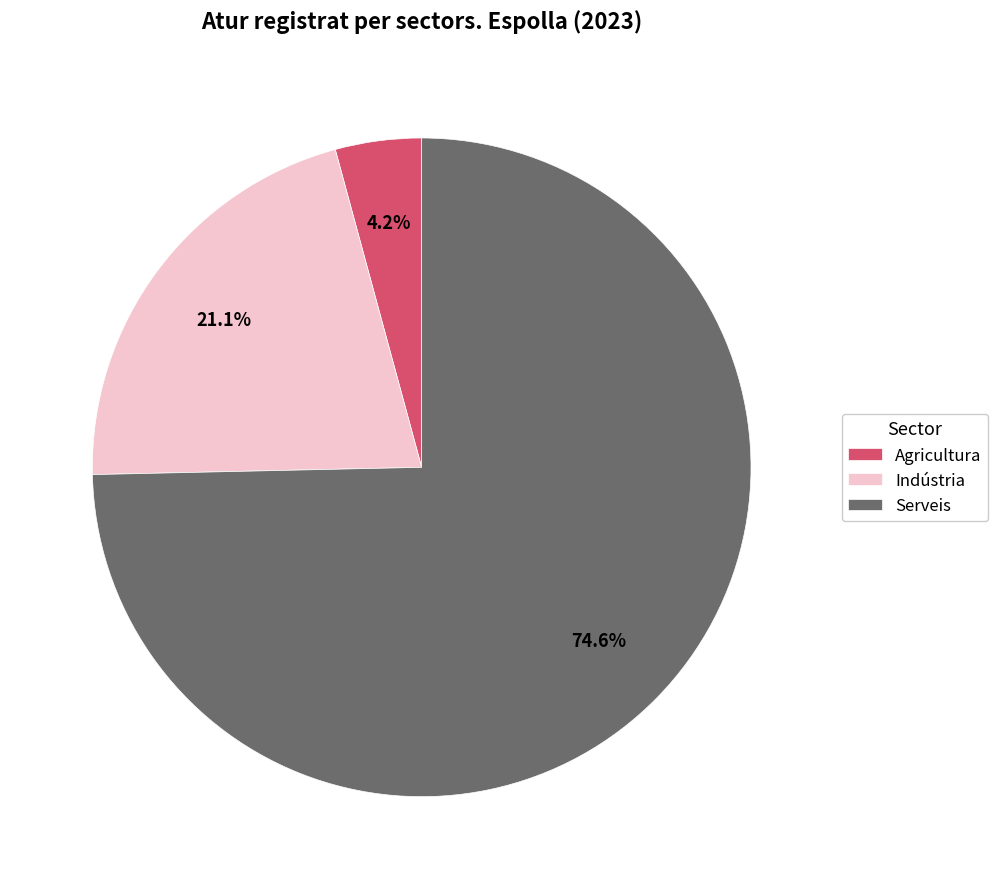

Count the number of slices in the pie.

3